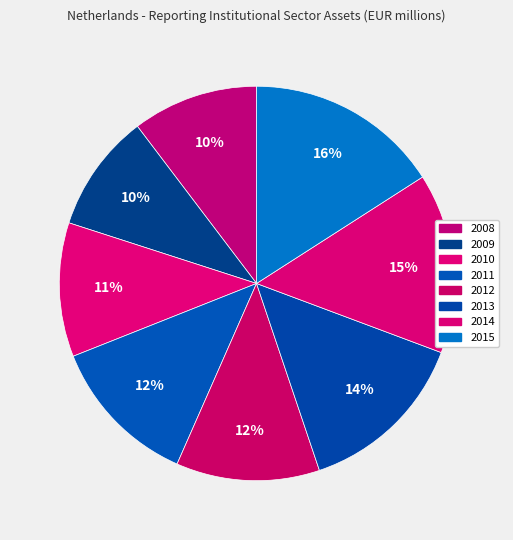

To the nearest percent, what is the combined percentage of 2014 and 2015?

31%